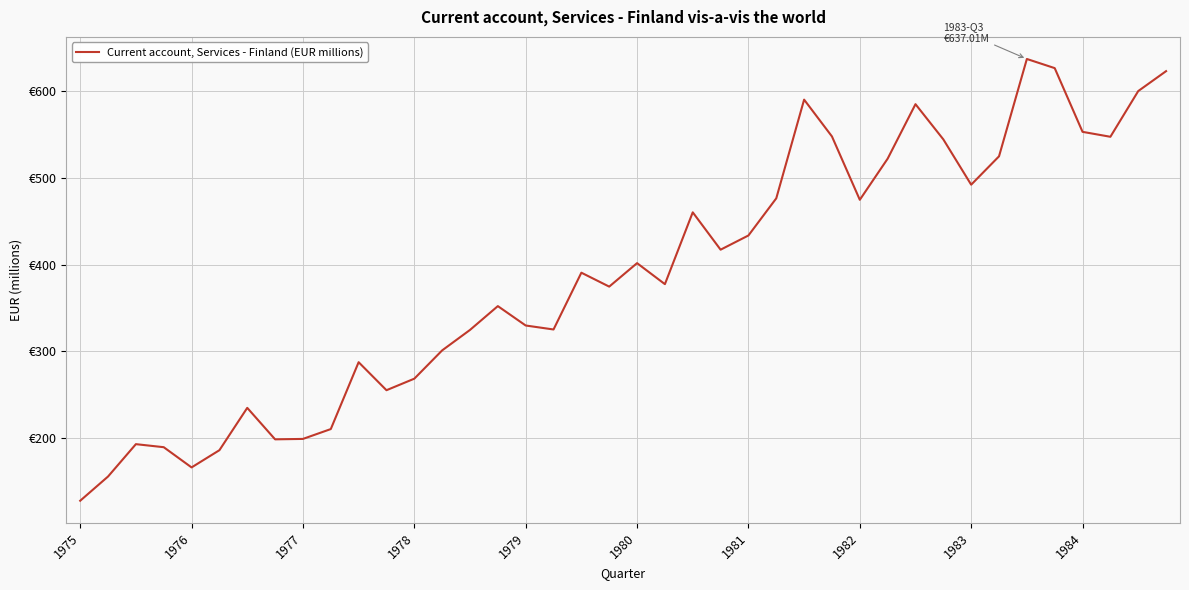

True or false: there are more than 0 points higher than both neighbors.

True